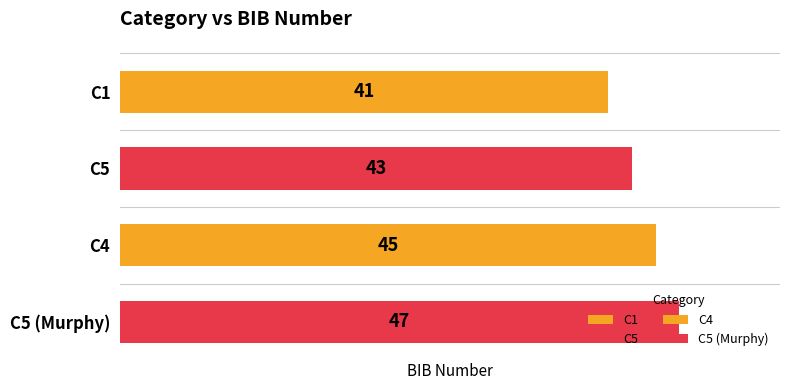

What is the sum of the values at C5 and C1?

84